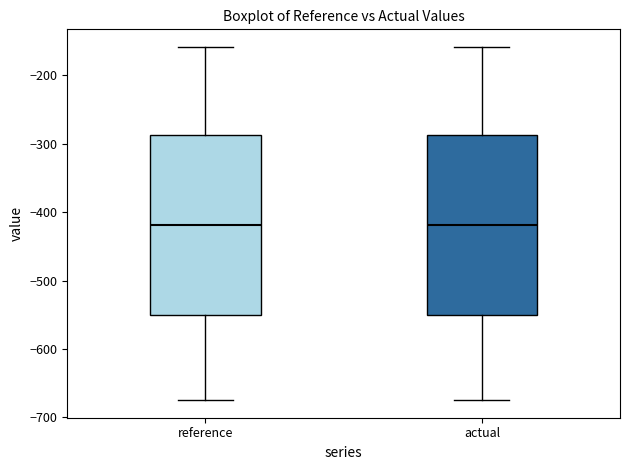

Reading left to right, read every box against the y-axis: the position of its median line, the range the box covers, and the ends of its whiskers. The values are not printed on the chart, so give them approximately, as read against the axis.

reference: median -420, box -550 to -290, whiskers -670 to -160
actual: median -420, box -550 to -290, whiskers -670 to -160